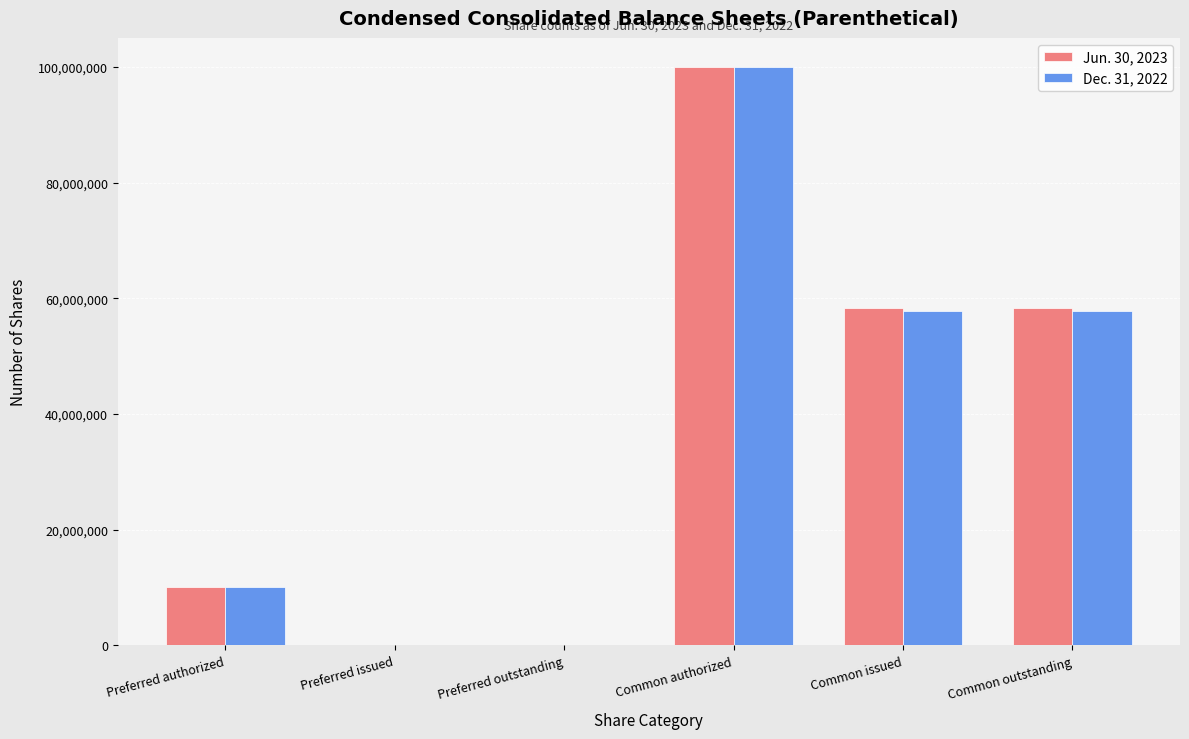

The Dec. 31, 2022 series shows 40607126 at Preferred outstanding. True or false?

False